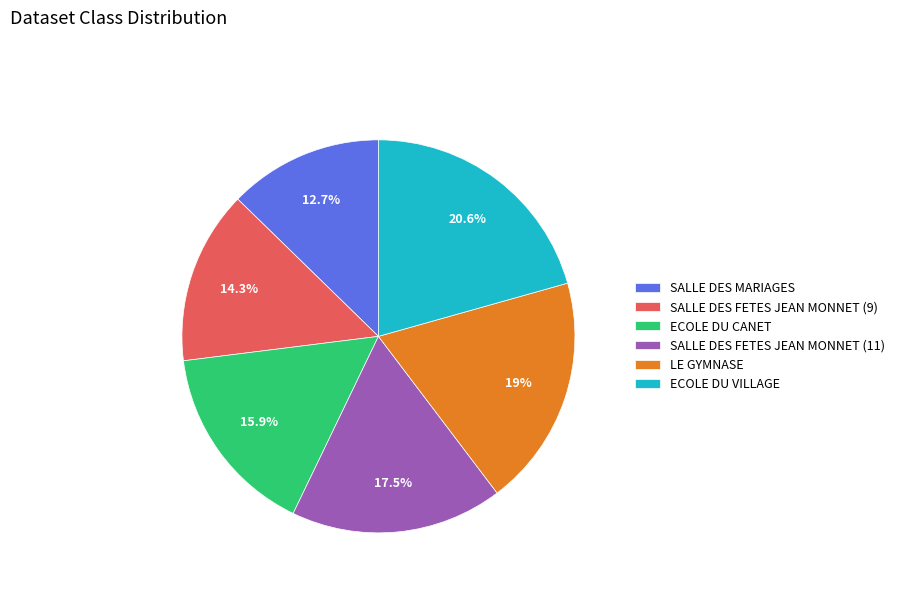

Rank the categories by value from highest to lowest.

ECOLE DU VILLAGE, LE GYMNASE, SALLE DES FETES JEAN MONNET (11), ECOLE DU CANET, SALLE DES FETES JEAN MONNET (9), SALLE DES MARIAGES